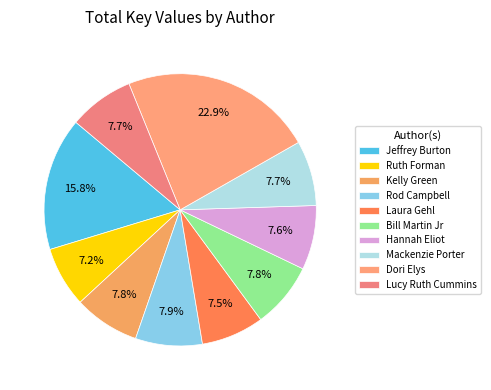

How many slices are in this pie chart?

10